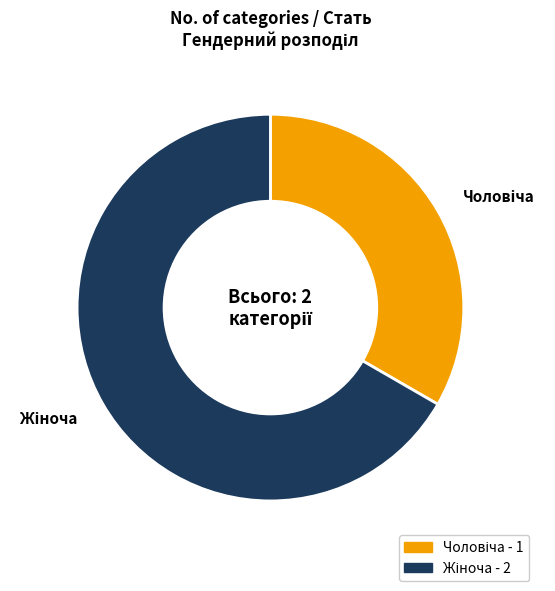

How many segments does this pie chart have?

2